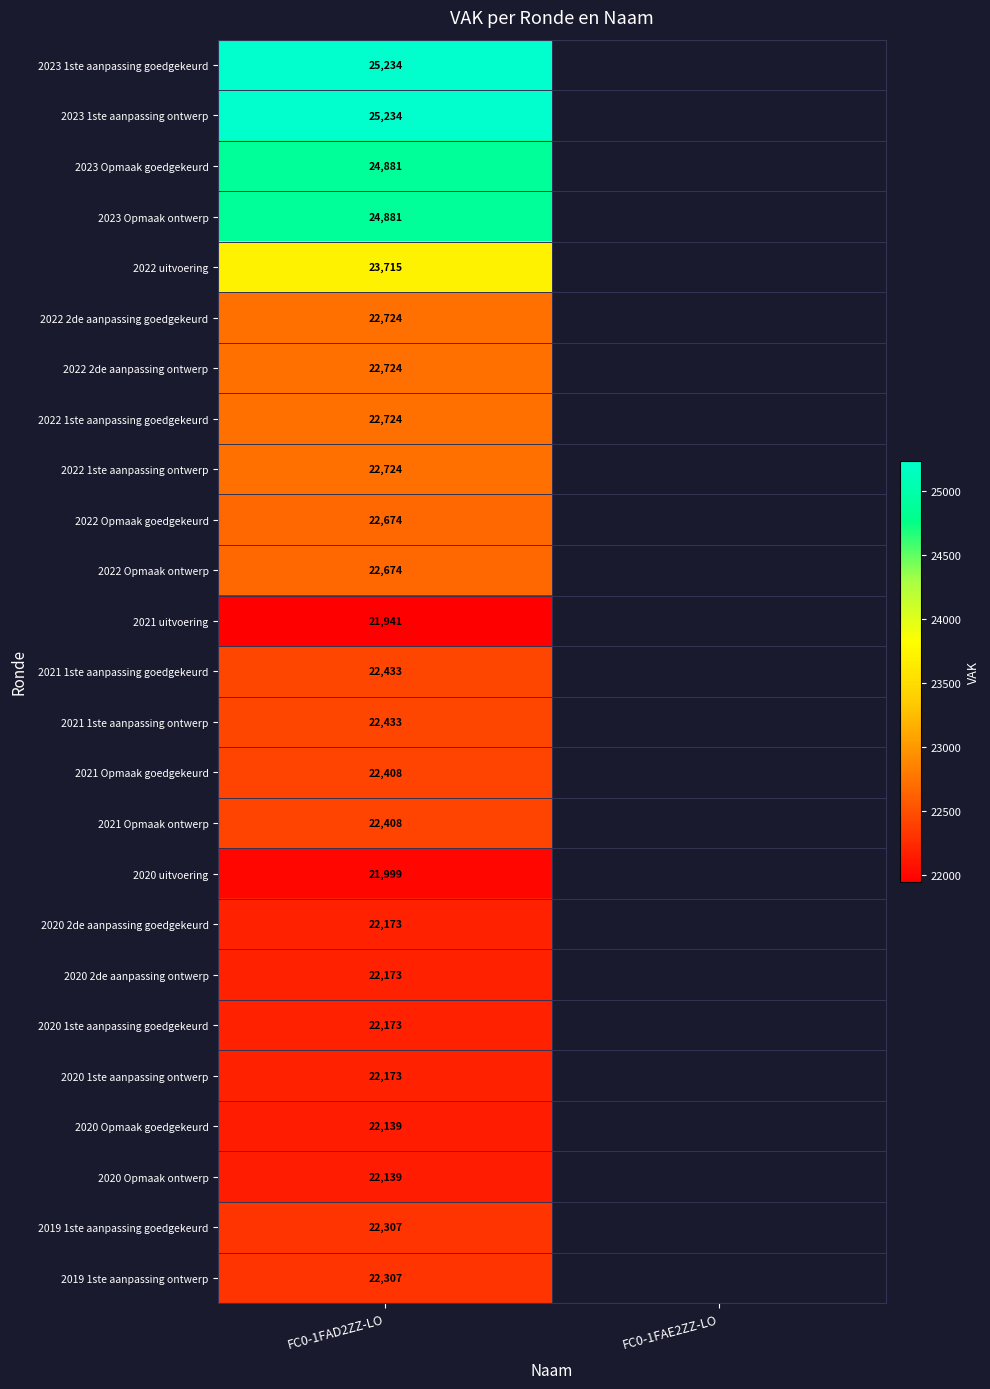

Is it true that 2022 1ste aanpassing ontwerp equals 34920 at FC0-1FAD2ZZ-LO?

False